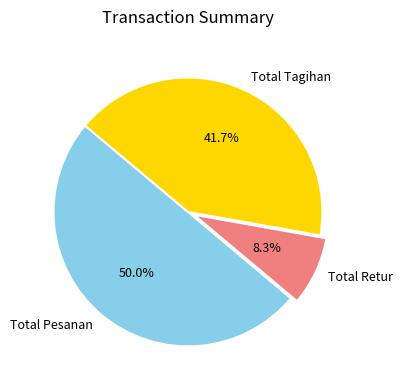

How many segments does this pie chart have?

3